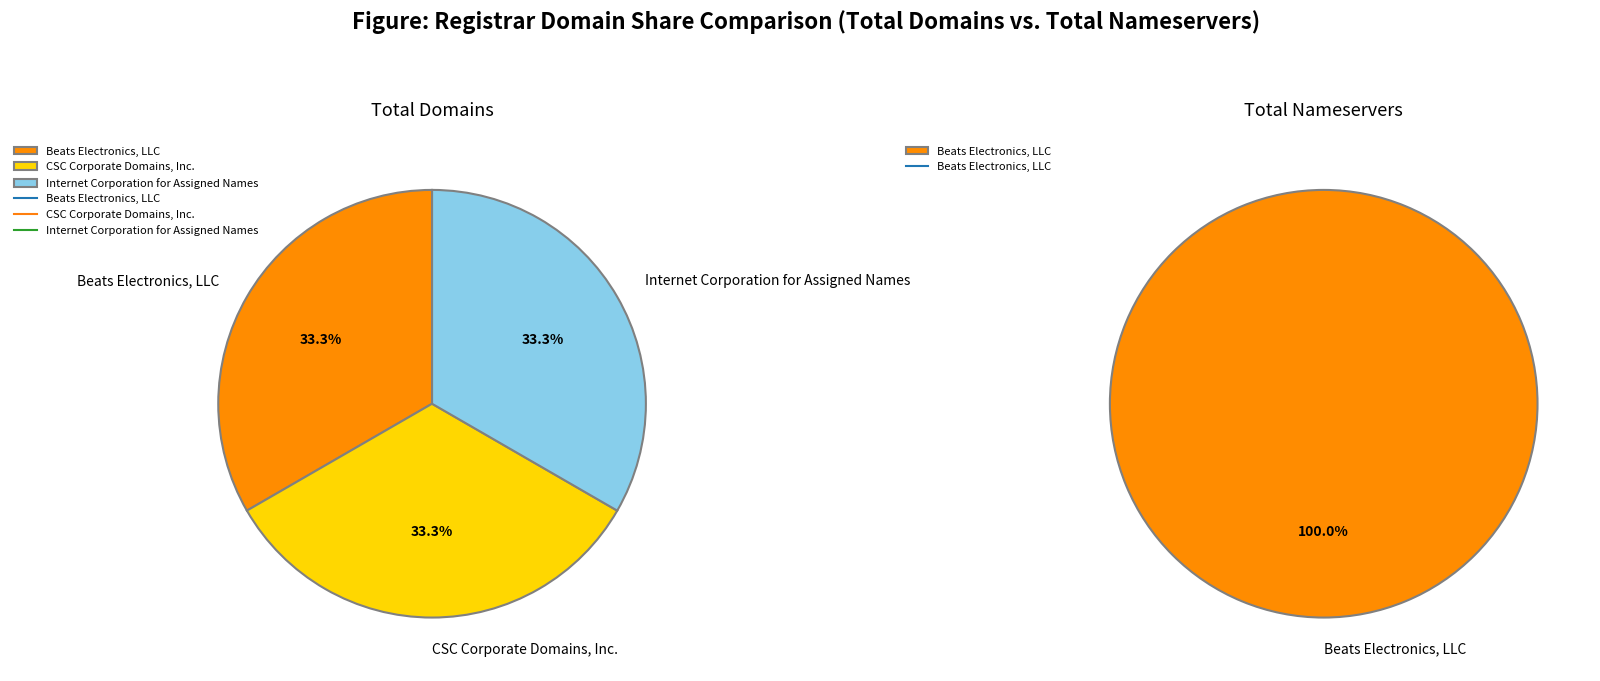

Is Internet Corporation for Assigned Names the majority of the pie?

No